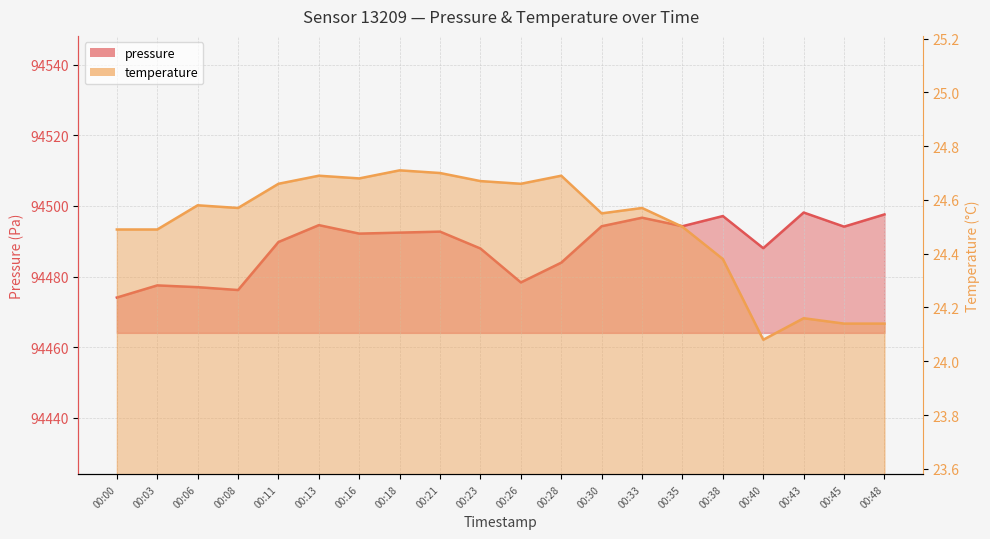

What is the sum of the temperature values at 00:26 and 00:38?

49.0